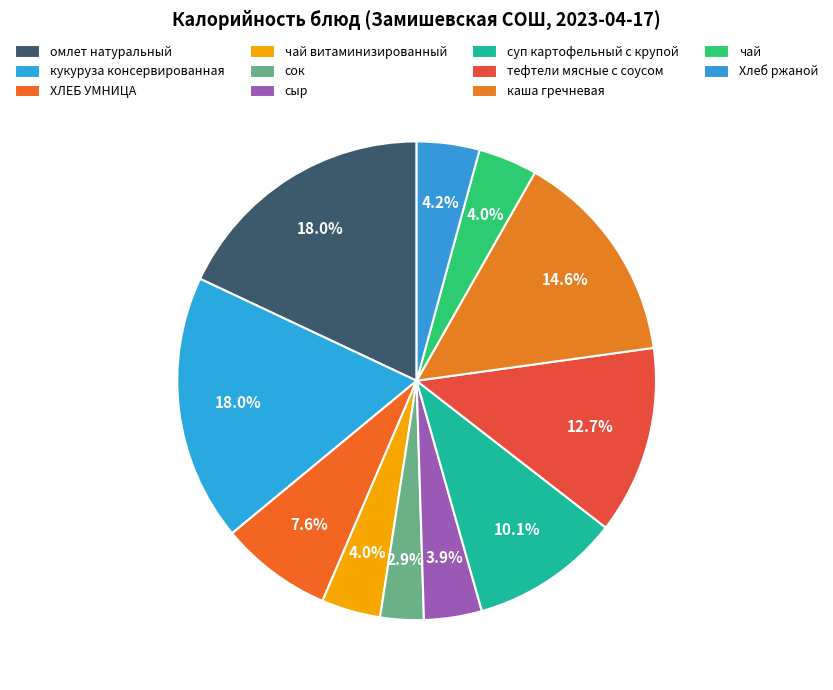

How many slices are in this pie chart?

11